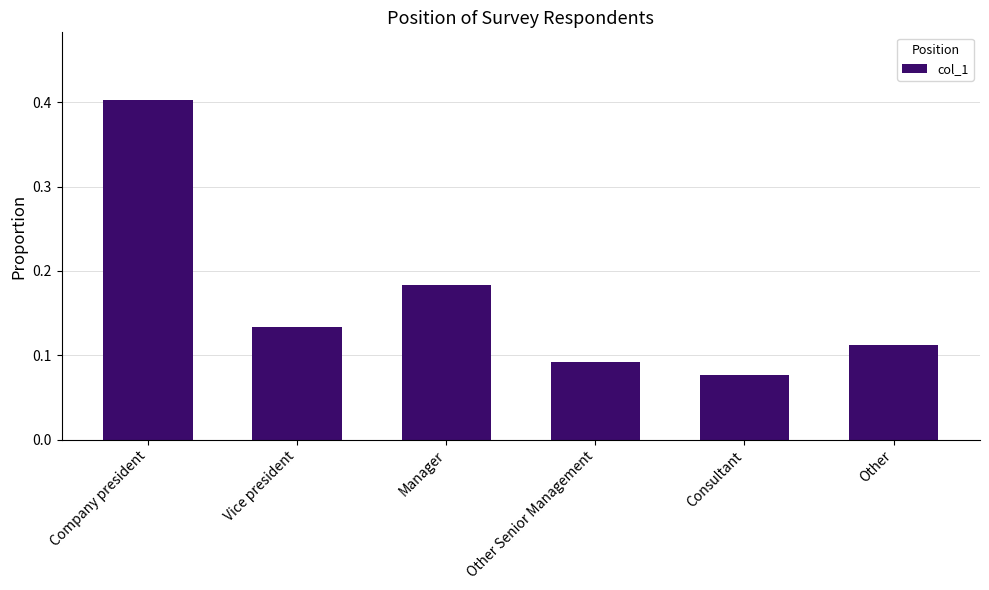

Does the chart contain any negative values?

No